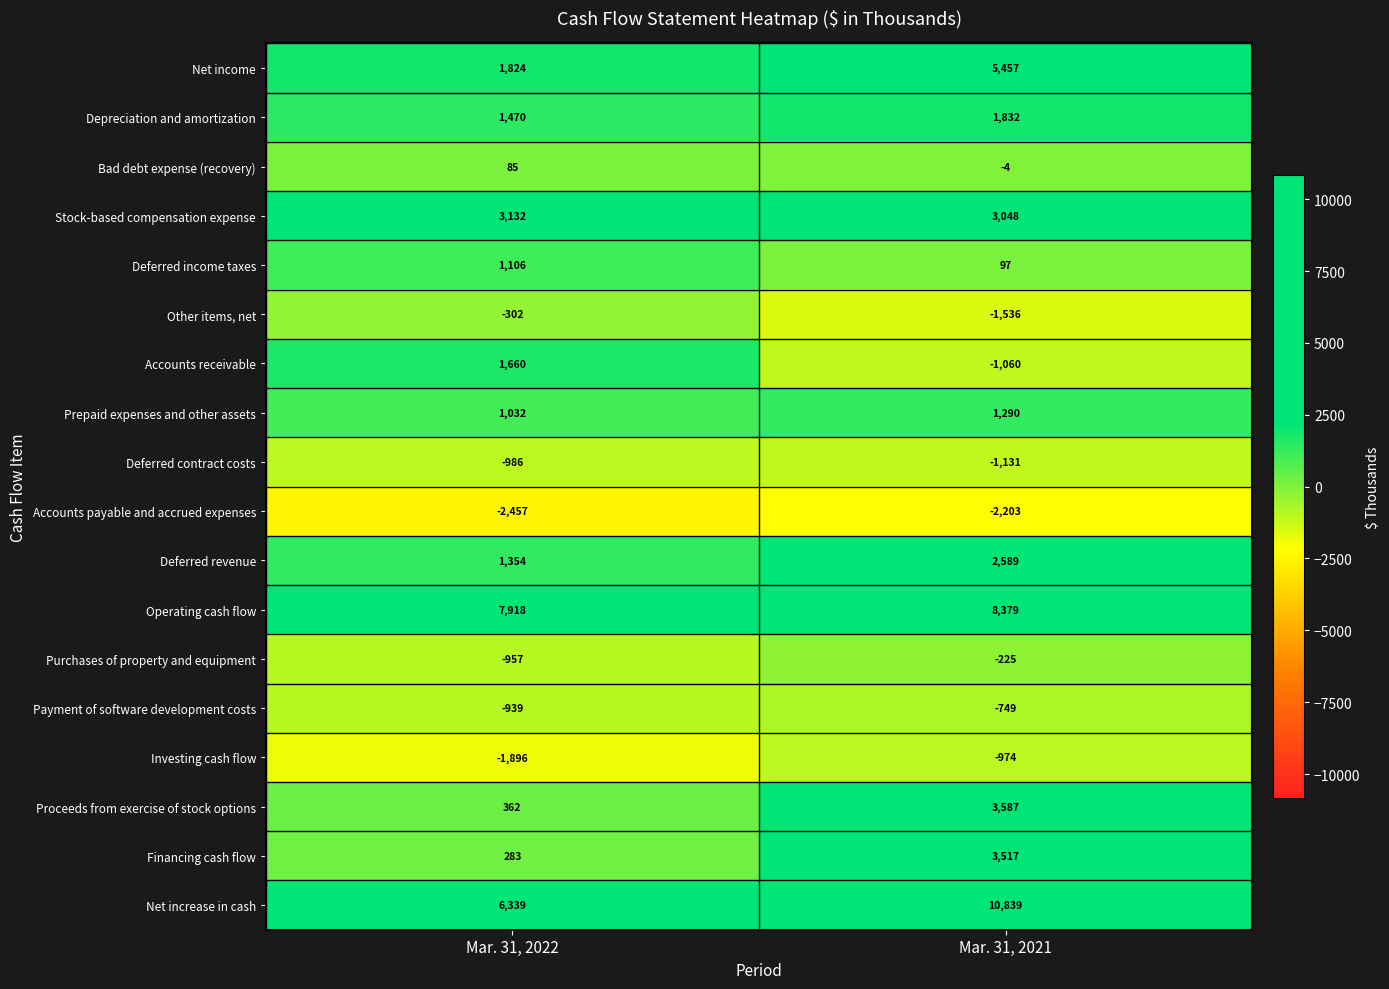

How many distinct data groups are displayed?

18